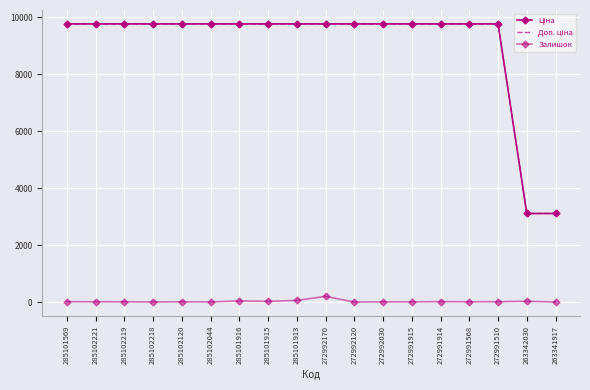

At which category is the sum across all series the highest?

272992170